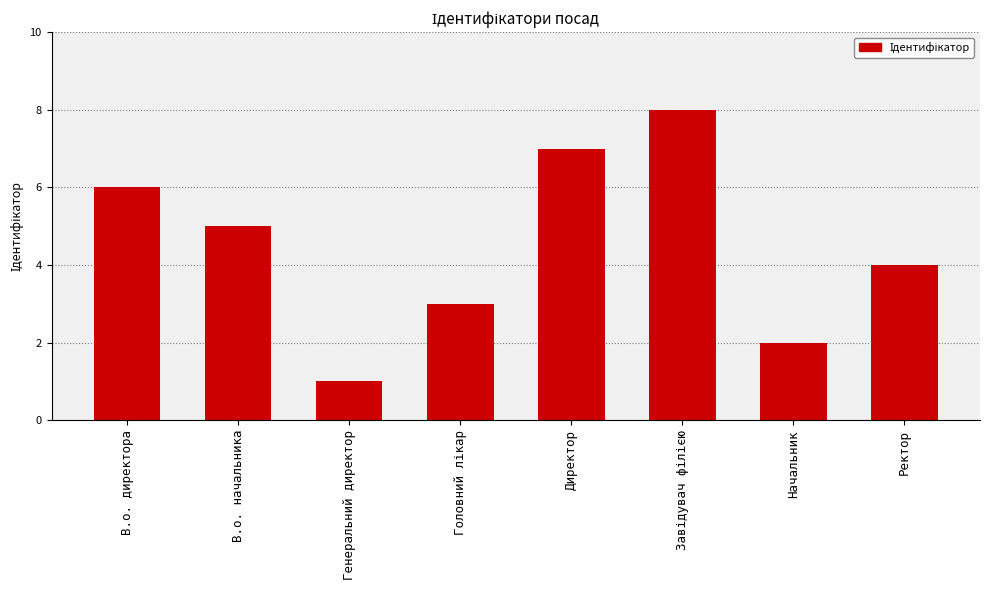

What is the difference between the maximum and minimum values?

7